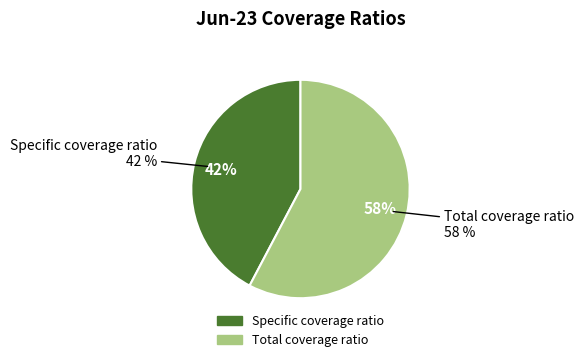

Between Specific coverage ratio and Total coverage ratio, which is larger?

Total coverage ratio